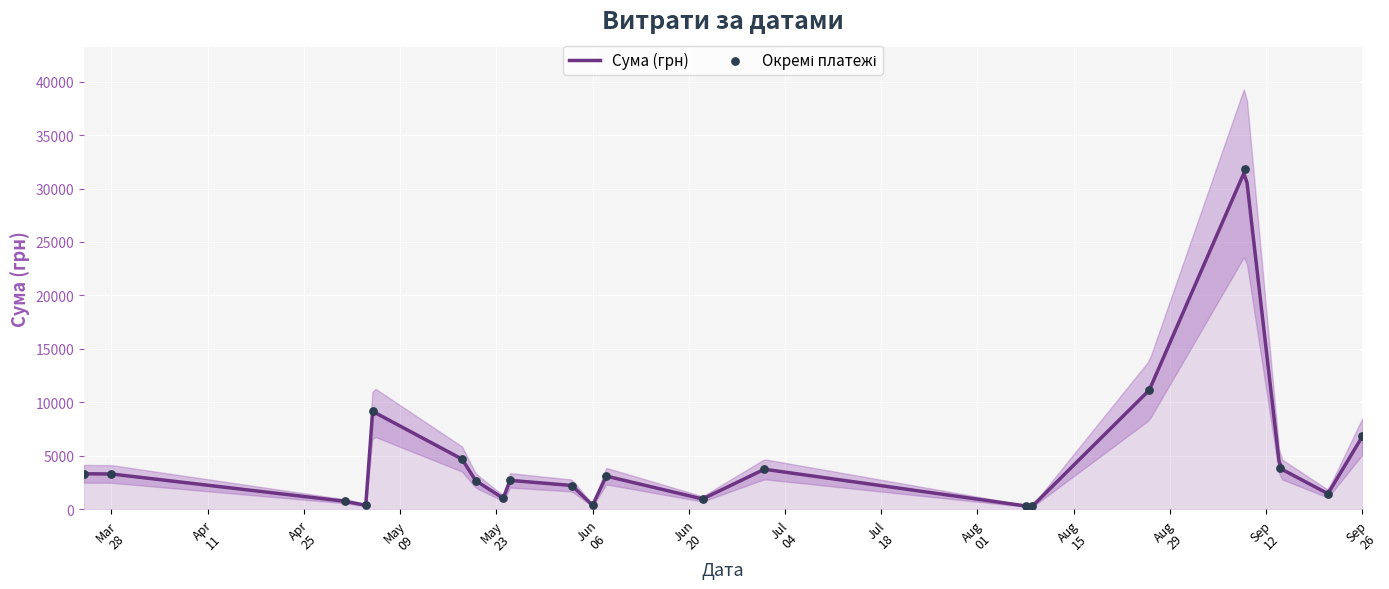

Which has a higher value, 17 or 26?

26